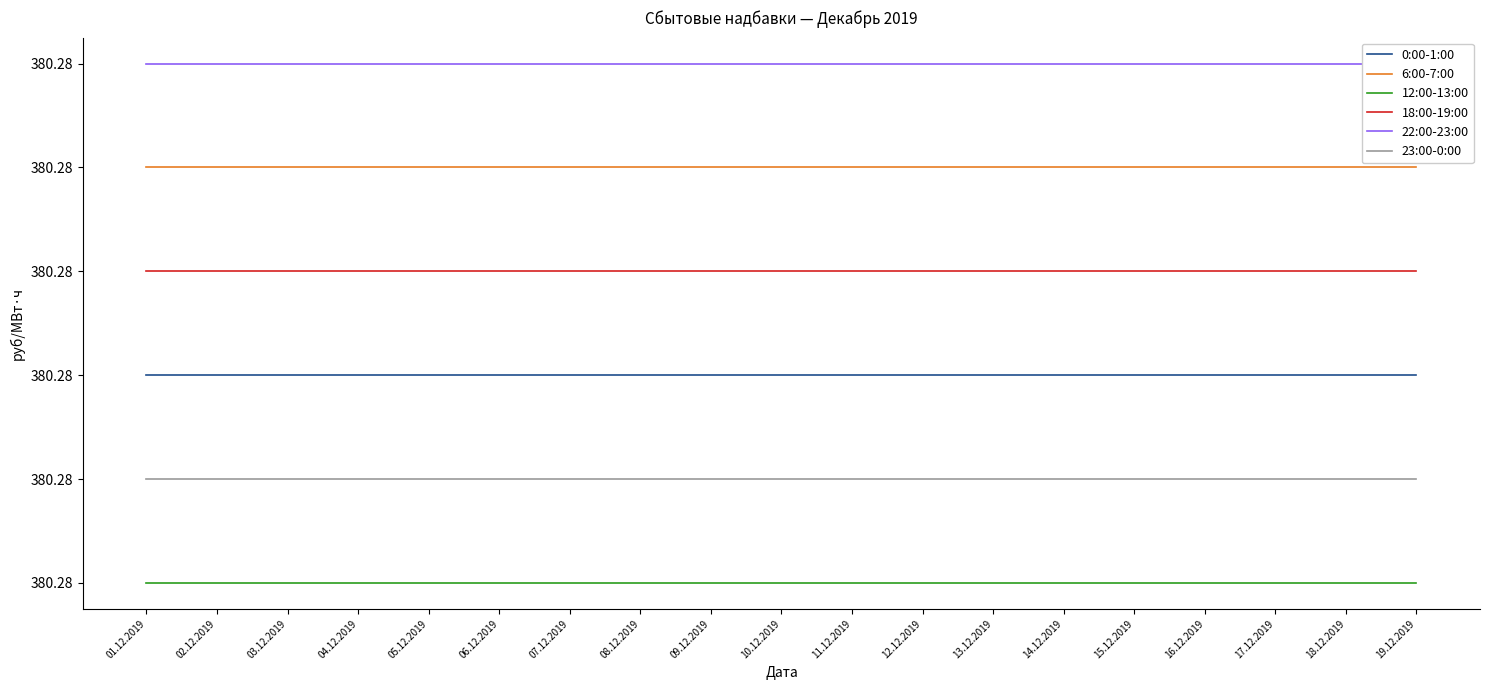

Where is 6:00-7:00 nearest to the value 380?

01.12.2019